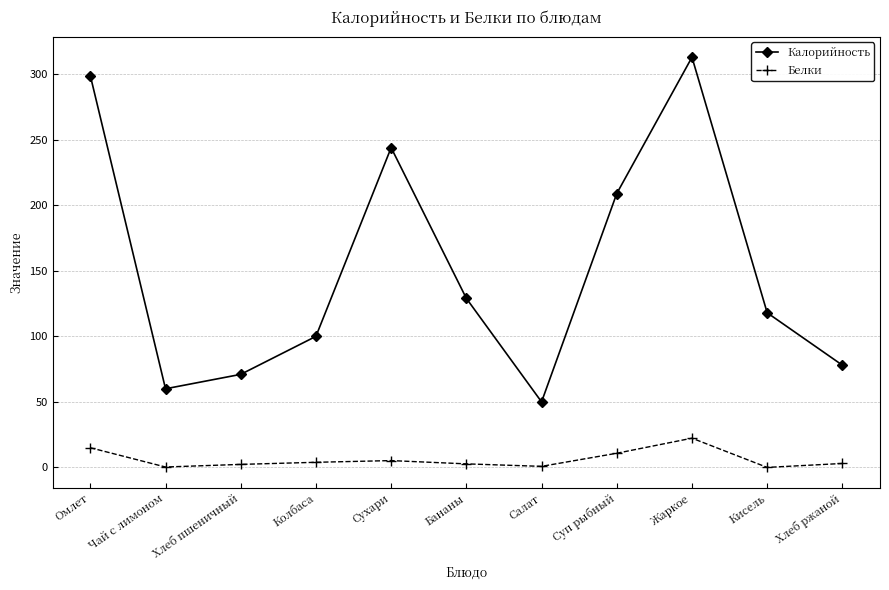

At which label is Калорийность closest to 181?

Суп рыбный